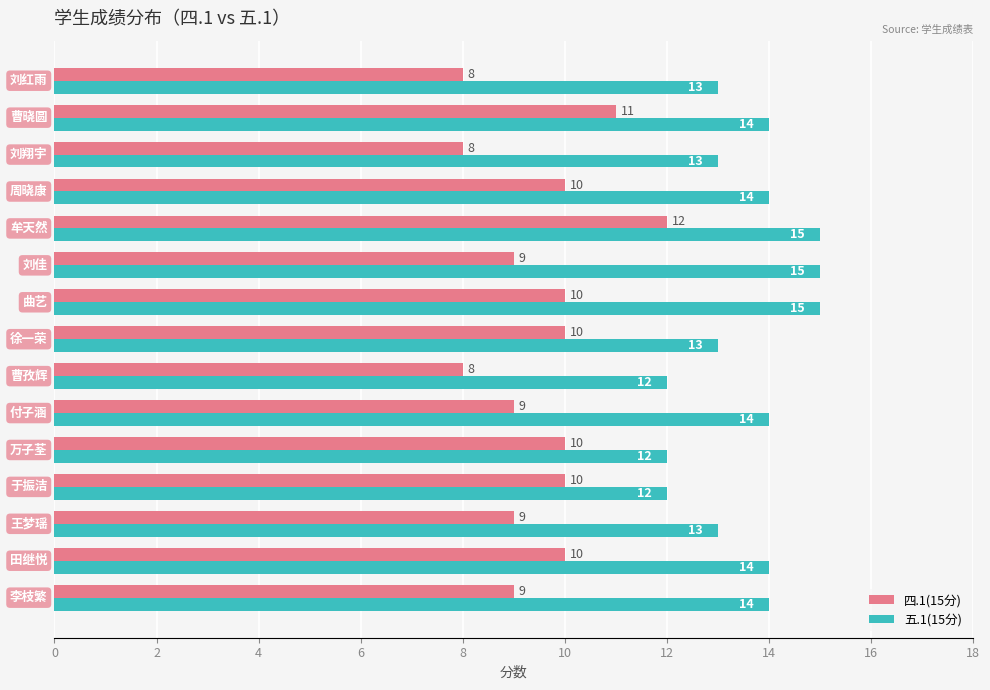

What is the difference between the second highest and second lowest values in the 五.1(15分) series?

3